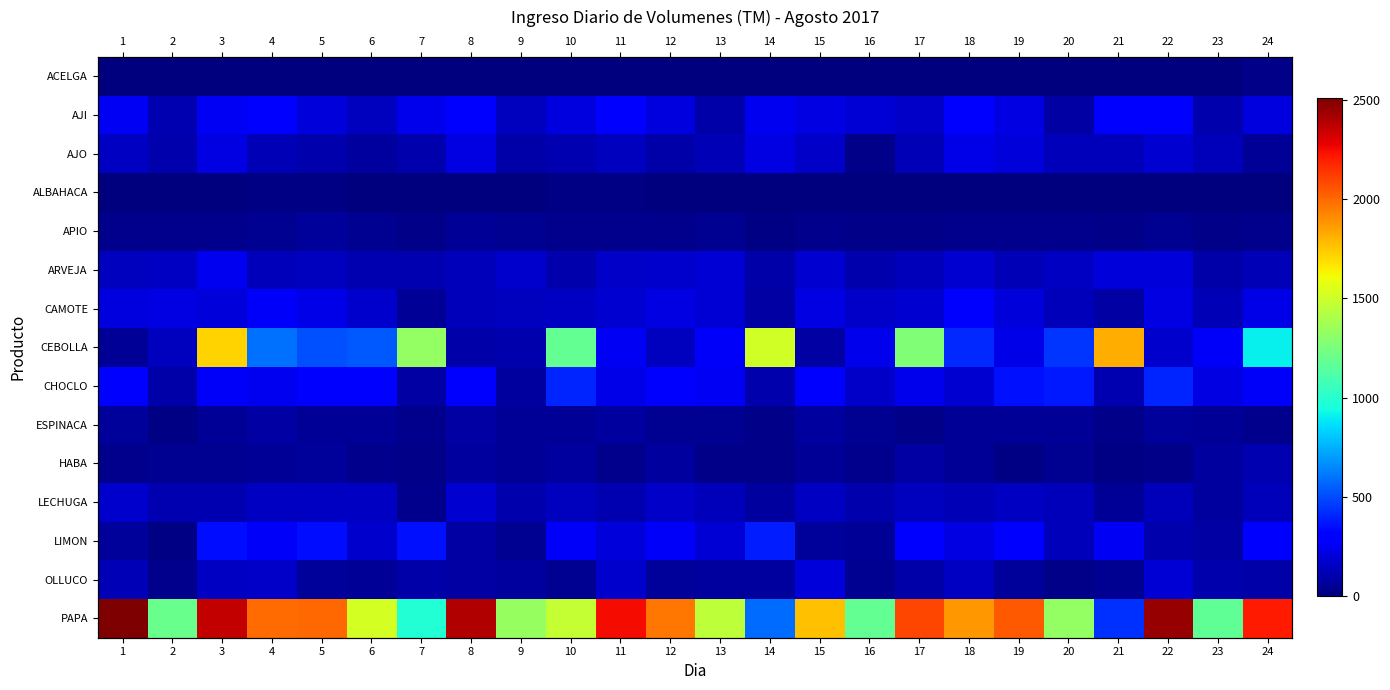

Which series has the widest spread of values?

PAPA